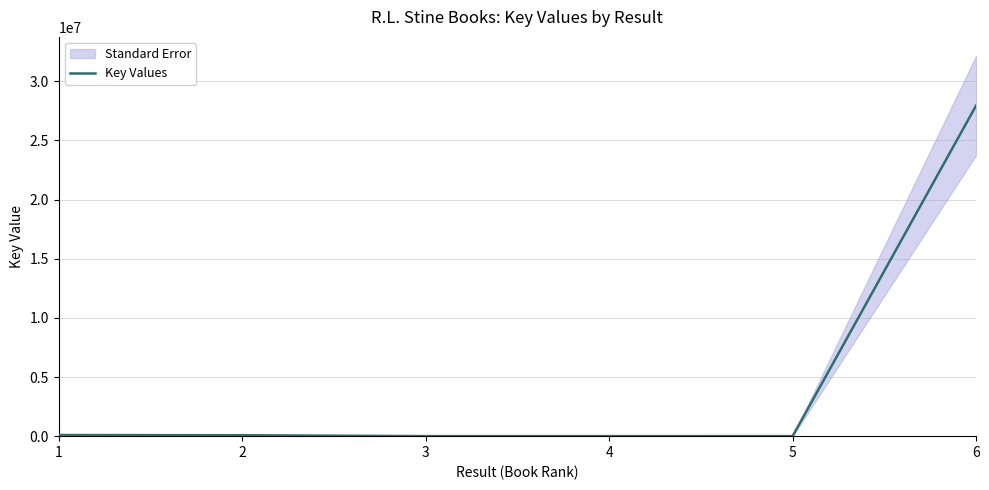

What is the value of the 3rd point from the left?

4088